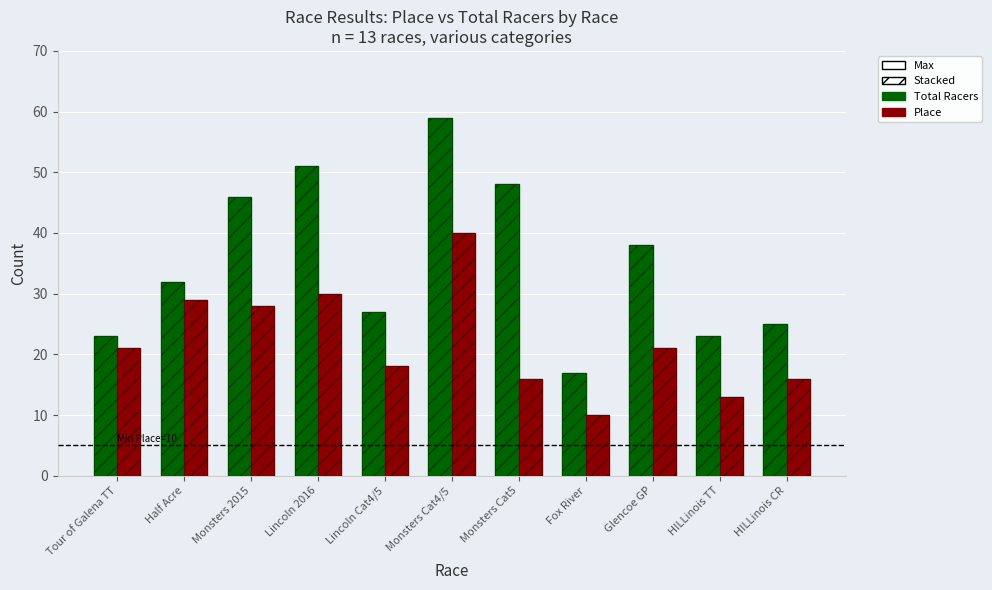

Reading right to left, transcribe all the data shown in this chart.

Total Racers: HILLinois CR=25	HILLinois TT=23	Glencoe GP=38	Fox River=17	Monsters Cat5=48	Monsters Cat4/5=59	Lincoln Cat4/5=27	Lincoln 2016=51	Monsters 2015=46	Half Acre=32	Tour of Galena TT=23
Place: HILLinois CR=16	HILLinois TT=13	Glencoe GP=21	Fox River=10	Monsters Cat5=16	Monsters Cat4/5=40	Lincoln Cat4/5=18	Lincoln 2016=30	Monsters 2015=28	Half Acre=29	Tour of Galena TT=21